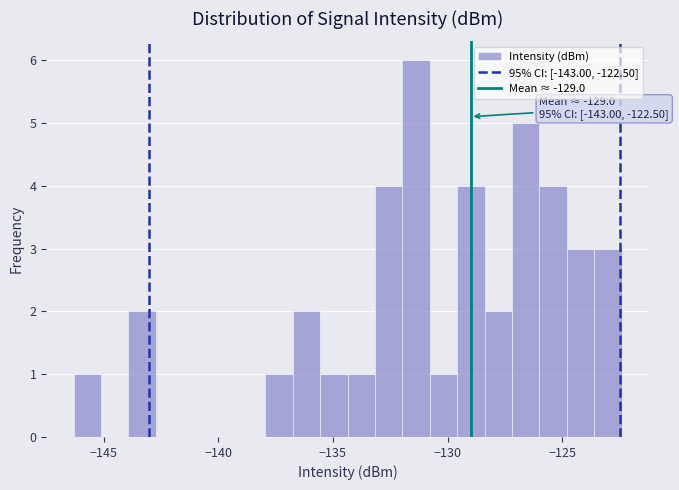

Read against the x-axis, roughly where is the centre of the tallest bar?

-131.5